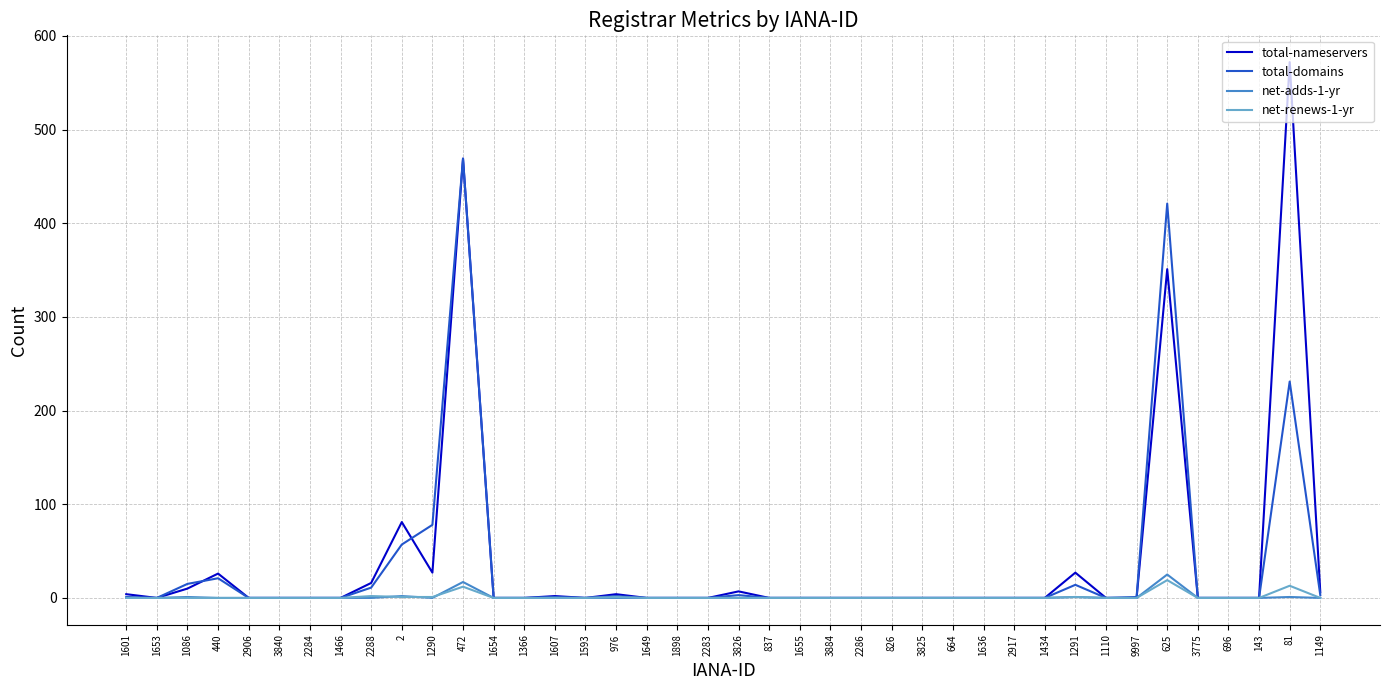

How many lines are shown in the chart?

4